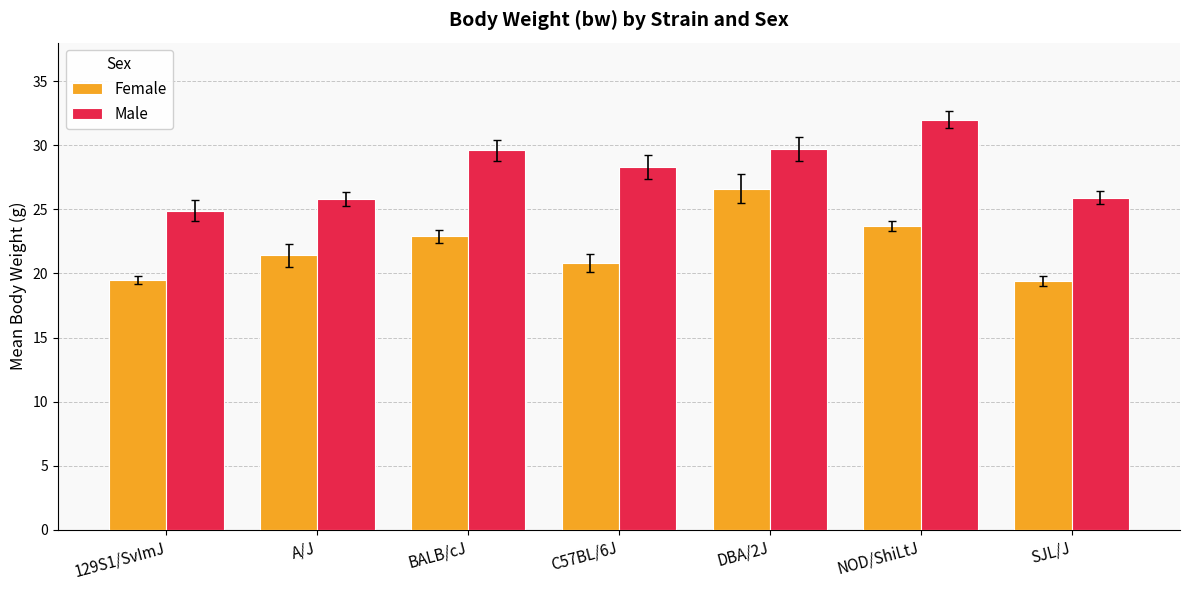

What is the approximate value of Female at BALB/cJ?

22.9